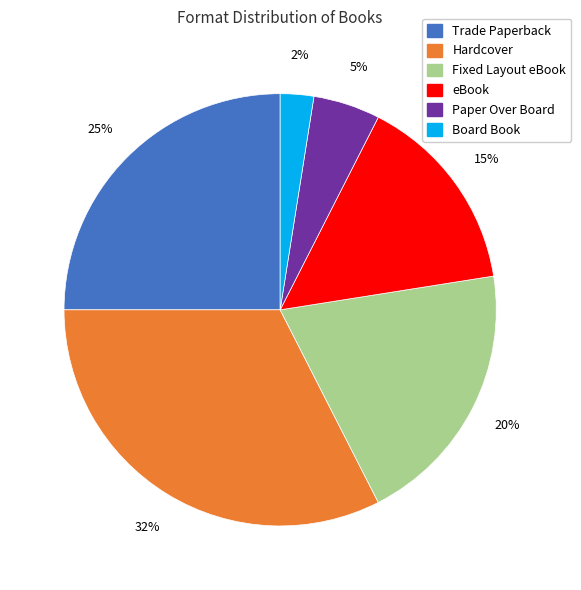

Combined, do Hardcover and Board Book account for over 50%?

No